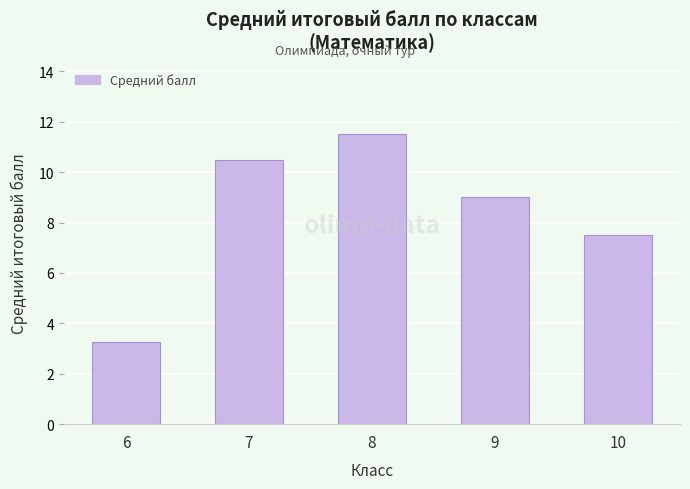

List the labels in order of value, largest first.

8, 7, 9, 10, 6